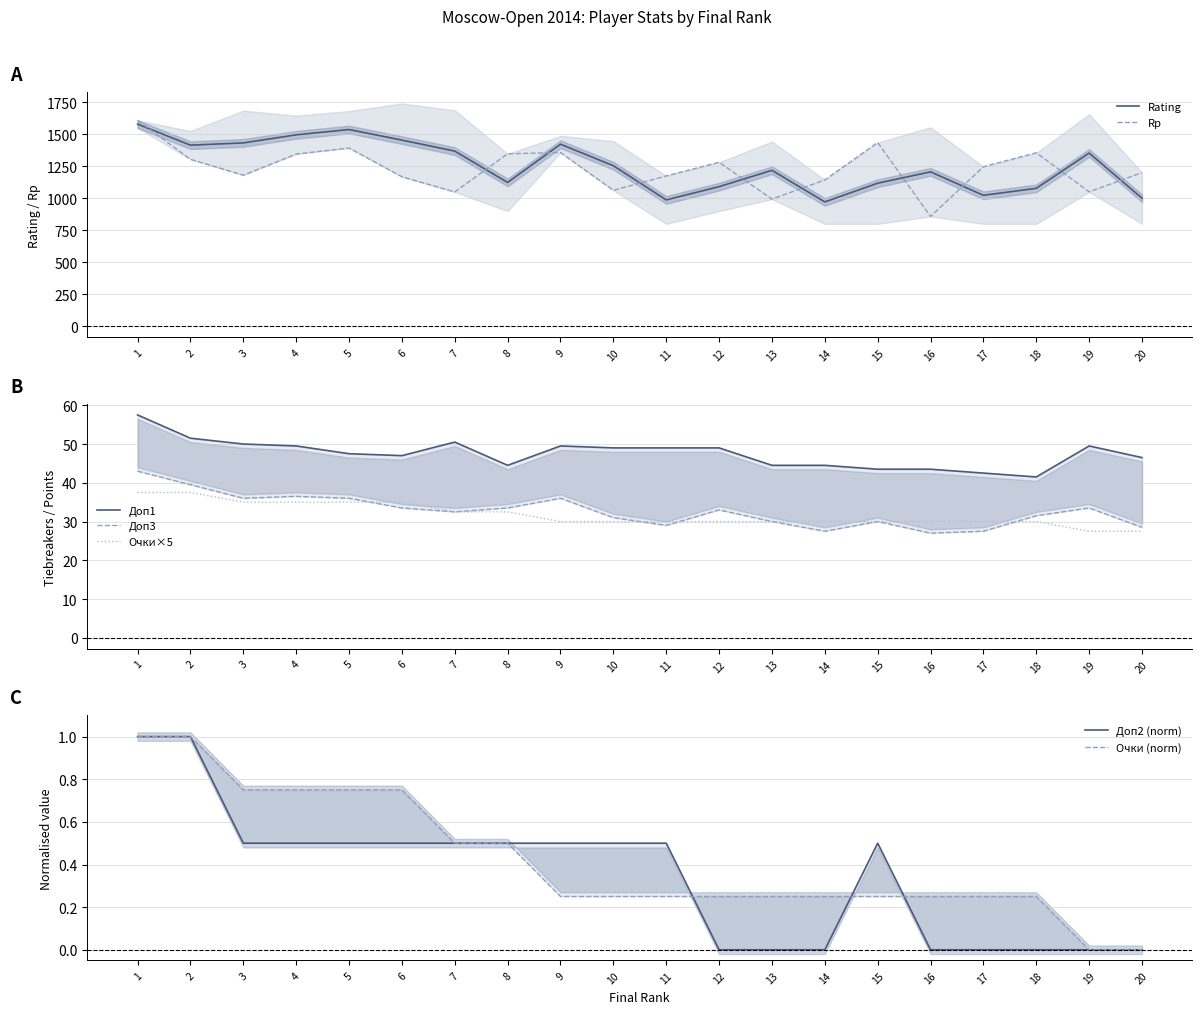

True or false: Доп1 and Очки intersect in this chart.

False